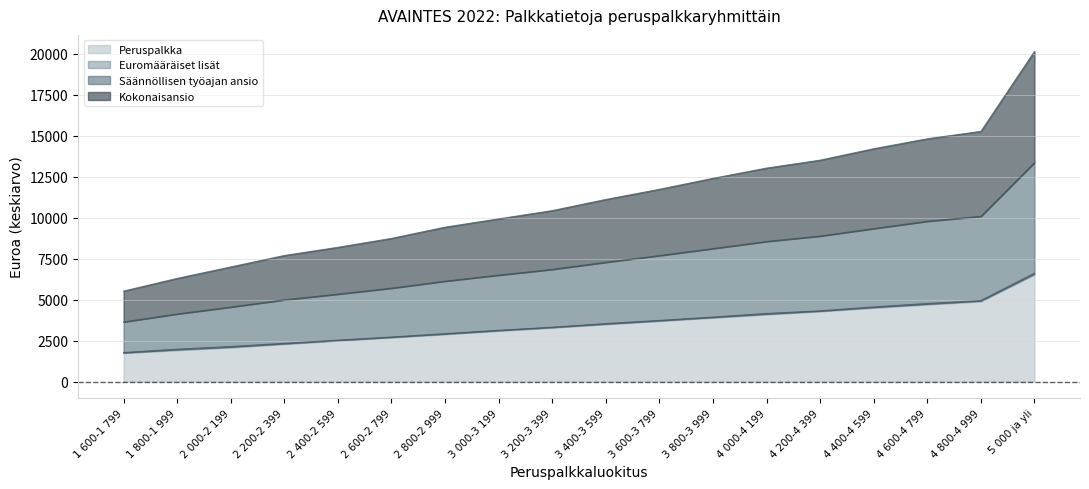

Rank the categories by Säännöllisen työajan ansio value from highest to lowest.

5 000 ja yli, 4 800-4 999, 4 600-4 799, 4 400-4 599, 4 200-4 399, 4 000-4 199, 3 800-3 999, 3 600-3 799, 3 400-3 599, 3 200-3 399, 3 000-3 199, 2 800-2 999, 2 600-2 799, 2 400-2 599, 2 200-2 399, 2 000-2 199, 1 800-1 999, 1 600-1 799